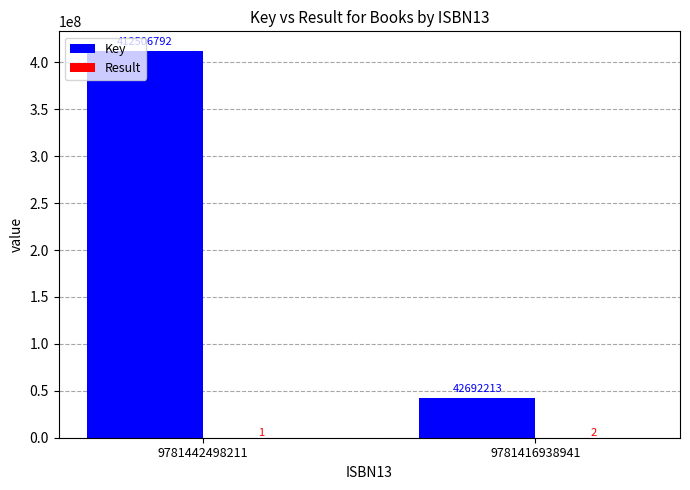

What is the sum of all Key values?

455199005